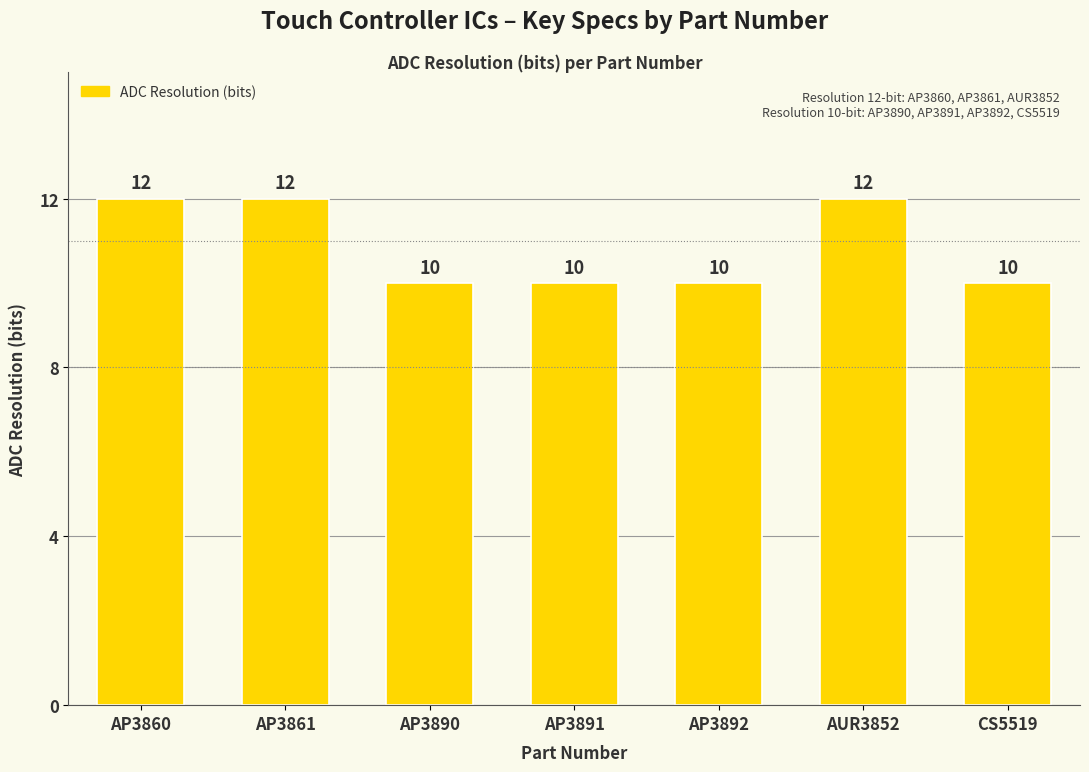

What is the smallest value displayed?

10